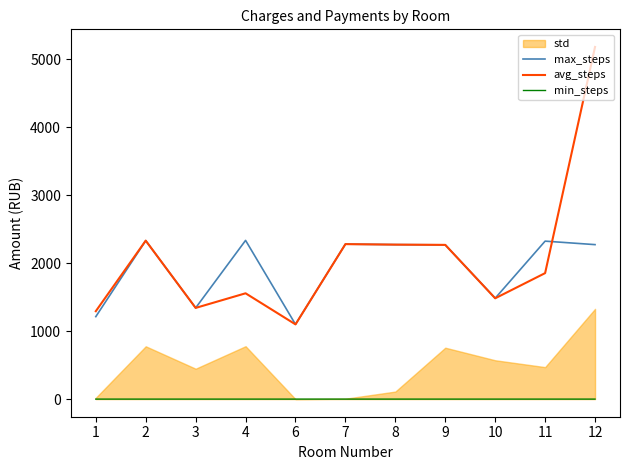

Is it true that max_steps equals 2324.2 at 11?

True